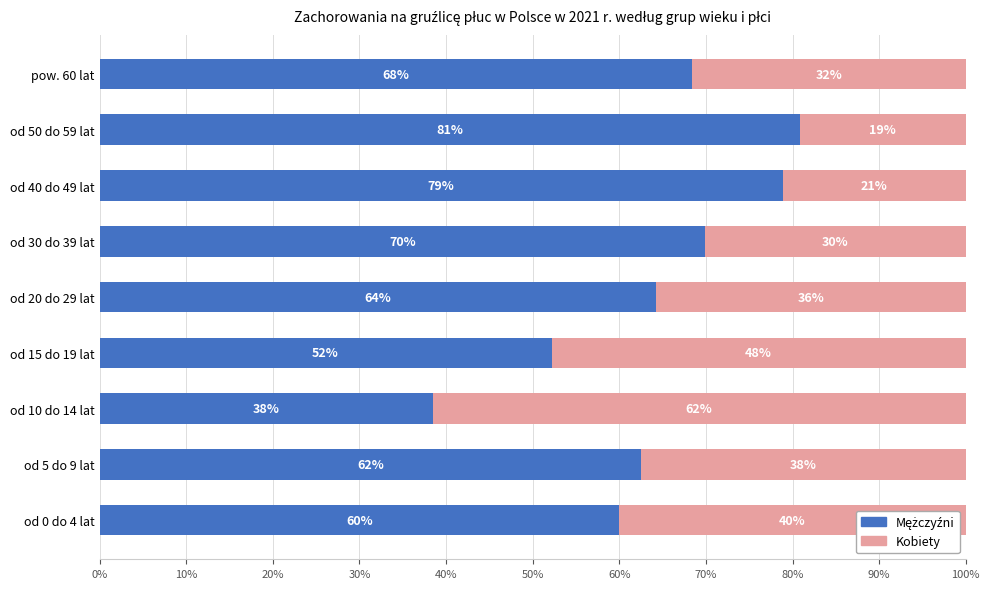

What is the total value across all series at od 50 do 59 lat?

100.0